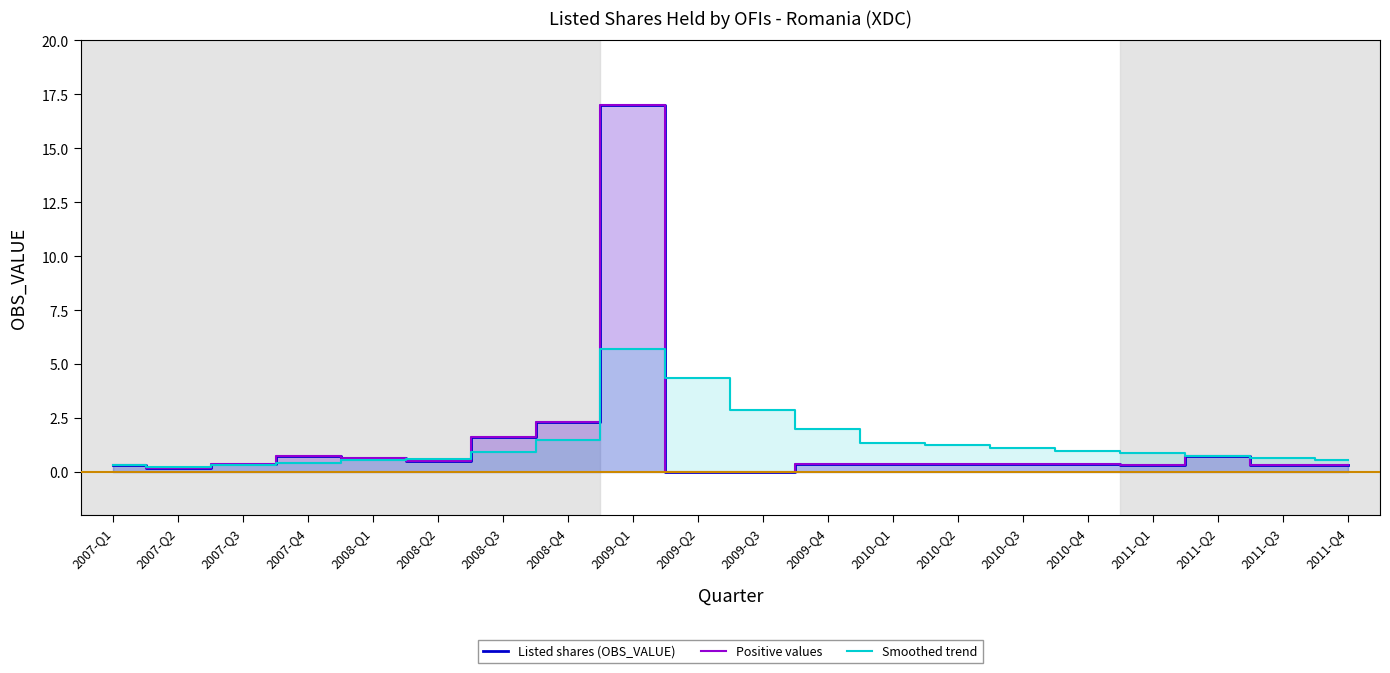

What are all the series names shown in the legend?

Listed shares (OBS_VALUE), Positive values, Smoothed trend